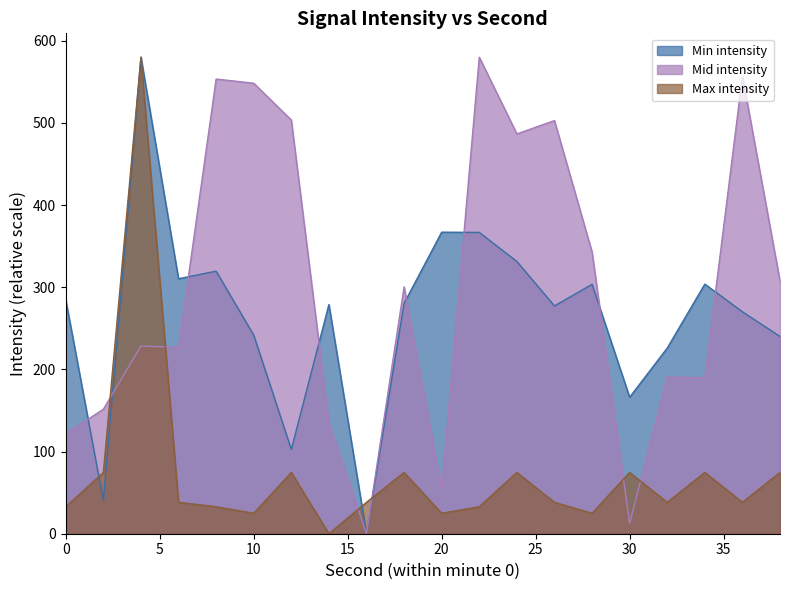

Rank the categories by Max intensity value from lowest to highest.

14, 10, 20, 28, 0, 8, 22, 6, 16, 26, 32, 36, 2, 12, 18, 24, 30, 34, 38, 4